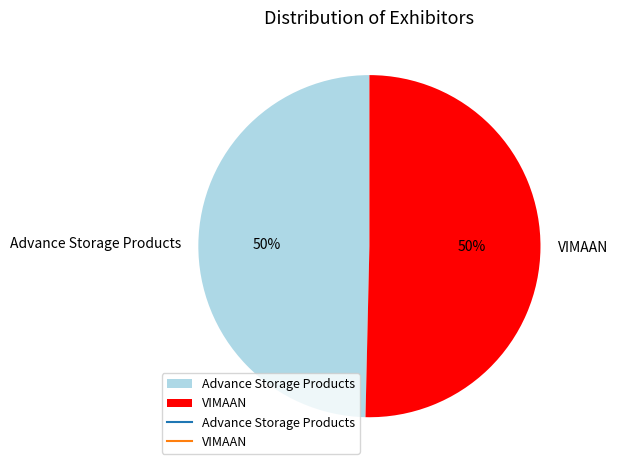

How many slices are in this pie chart?

2